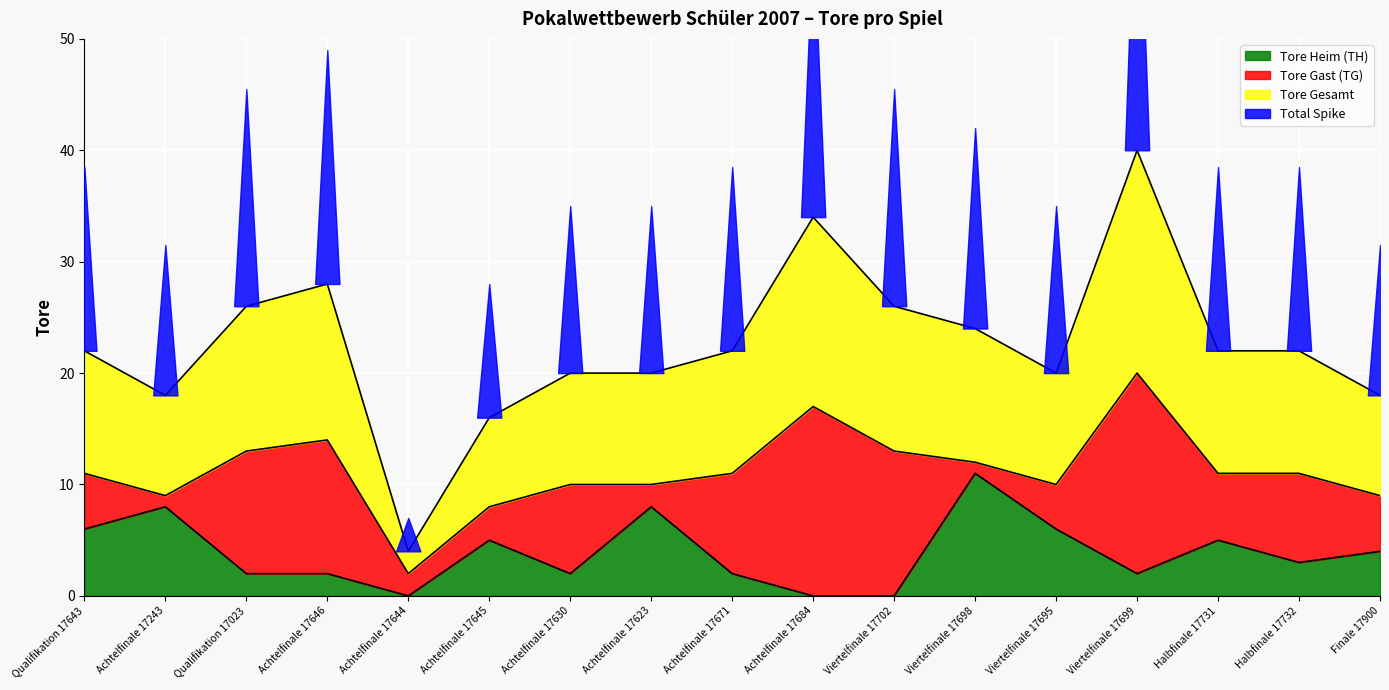

What is the label of the 1st point from the right?

Finale 17900